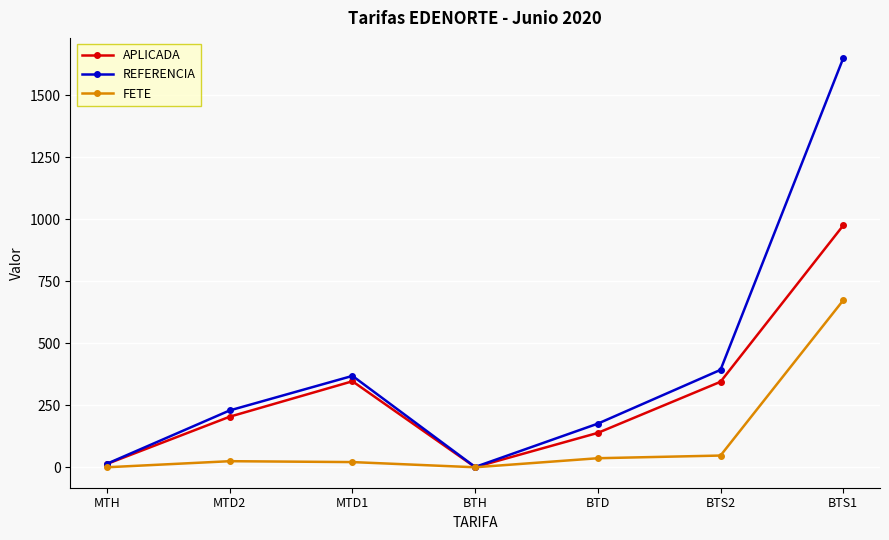

What is the difference between the REFERENCIA values at MTH and MTD1?

353.9